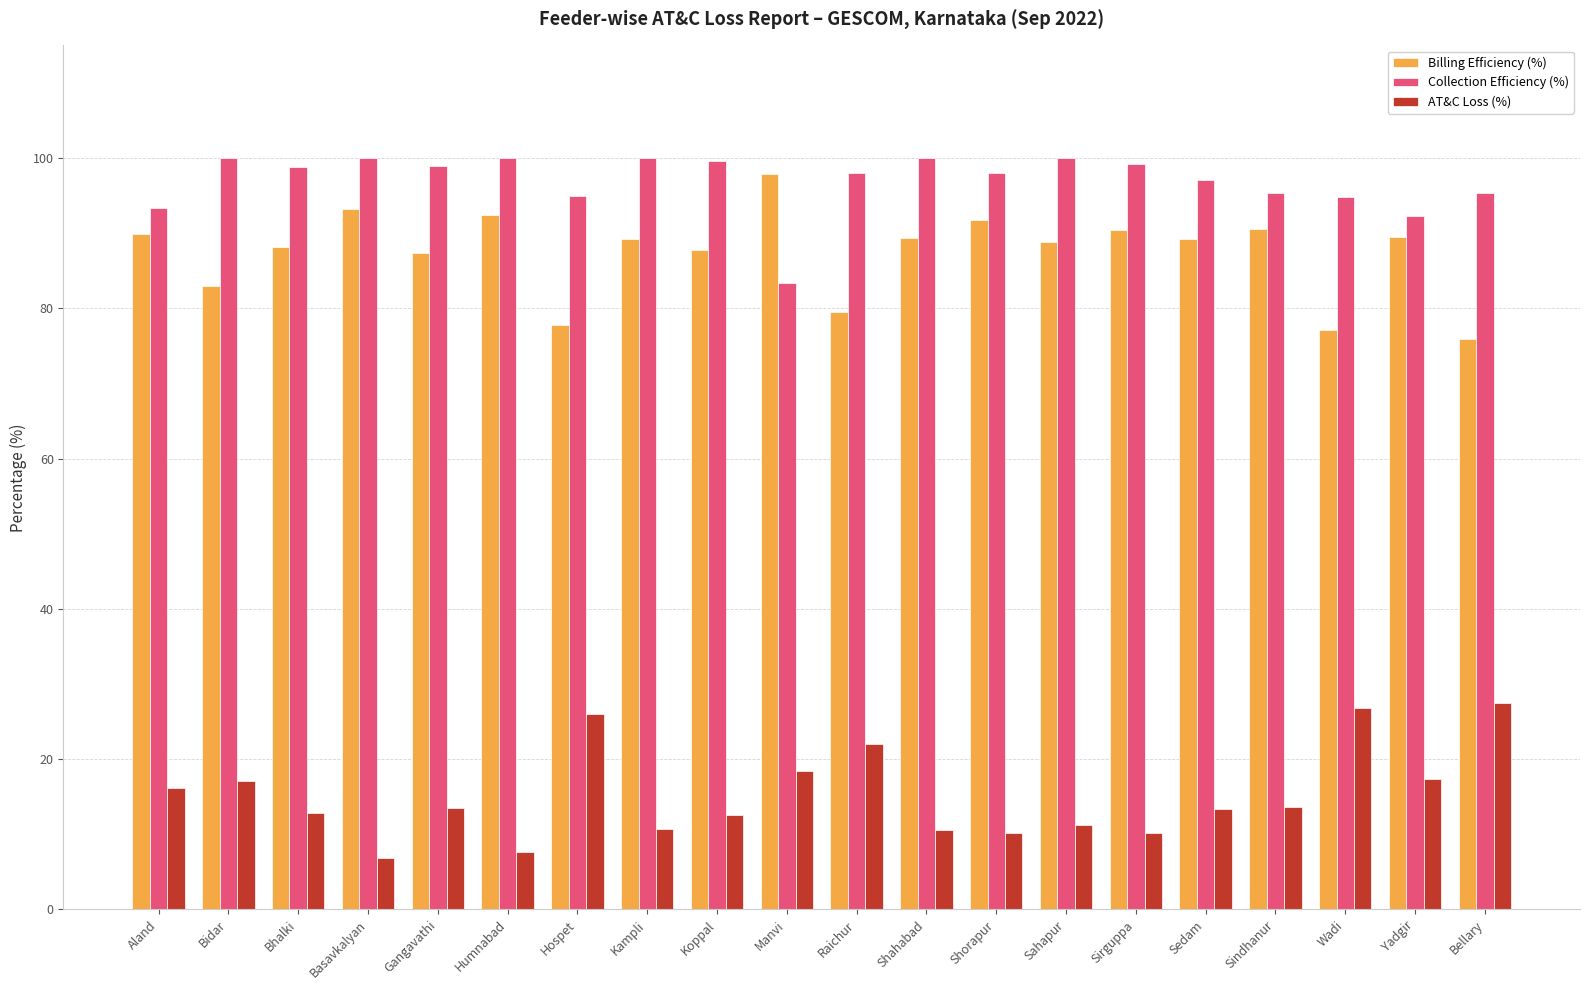

At how many categories does at least one series exceed 9?

20